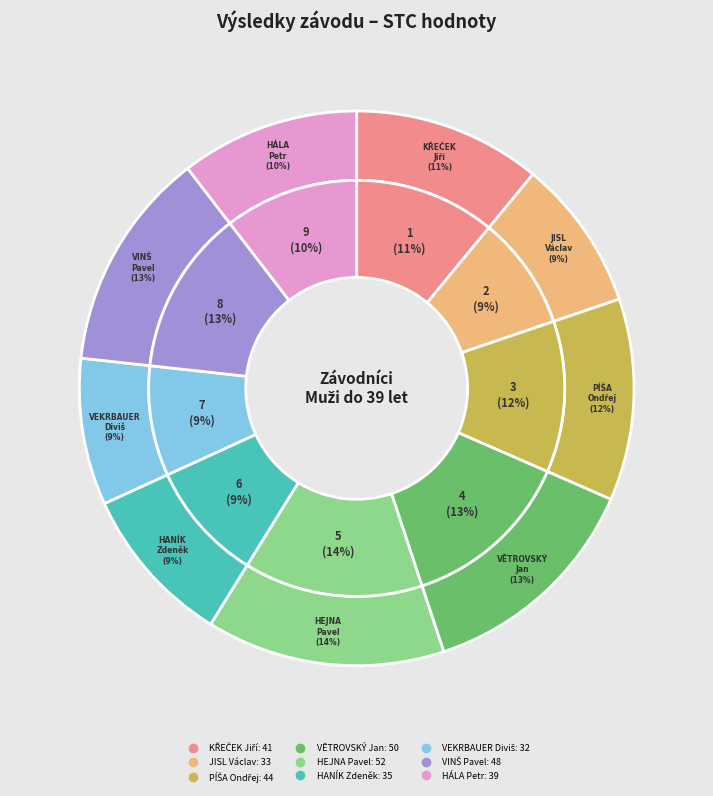

How many slices are in this pie chart?

9